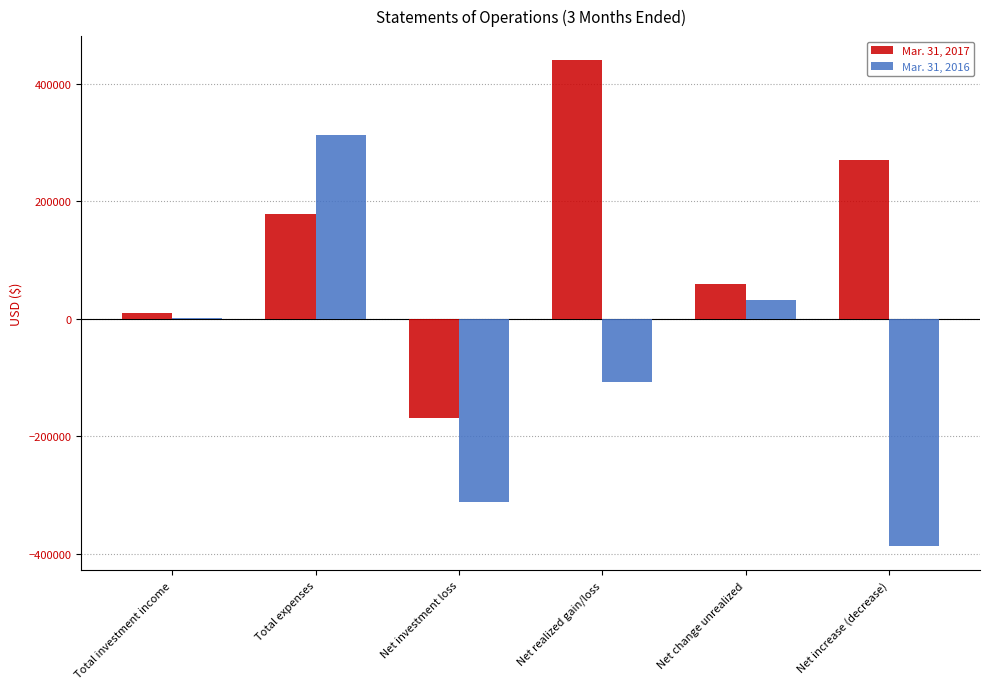

Are the bars horizontal?

No